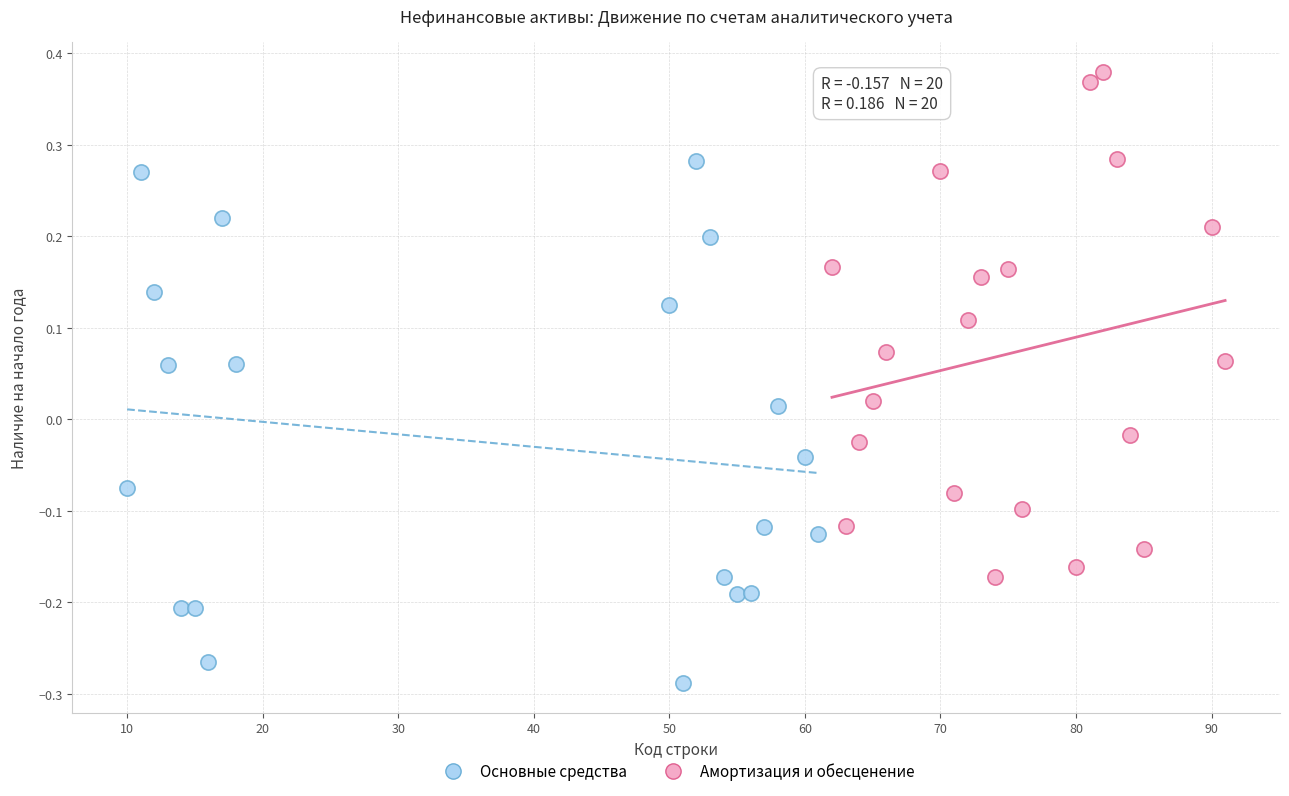

Which series contains the lowest Y value?

Основные средства